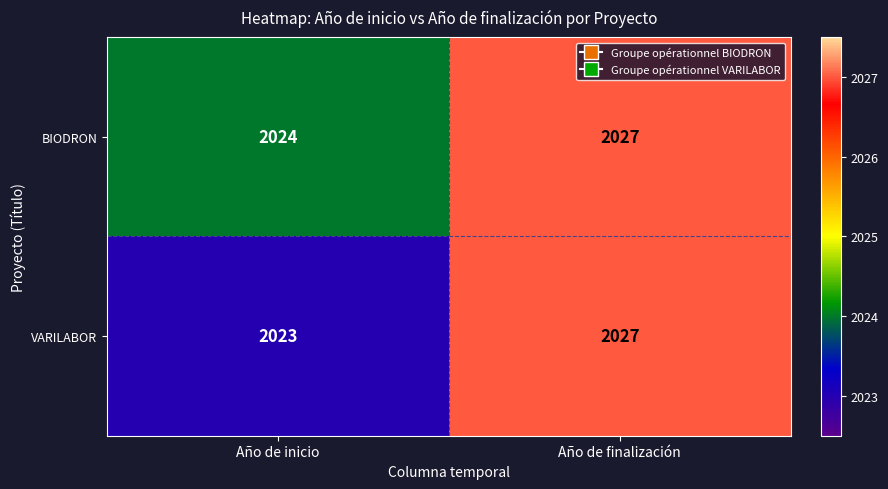

List the labels in order of VARILABOR value, smallest first.

Año de inicio, Año de finalización